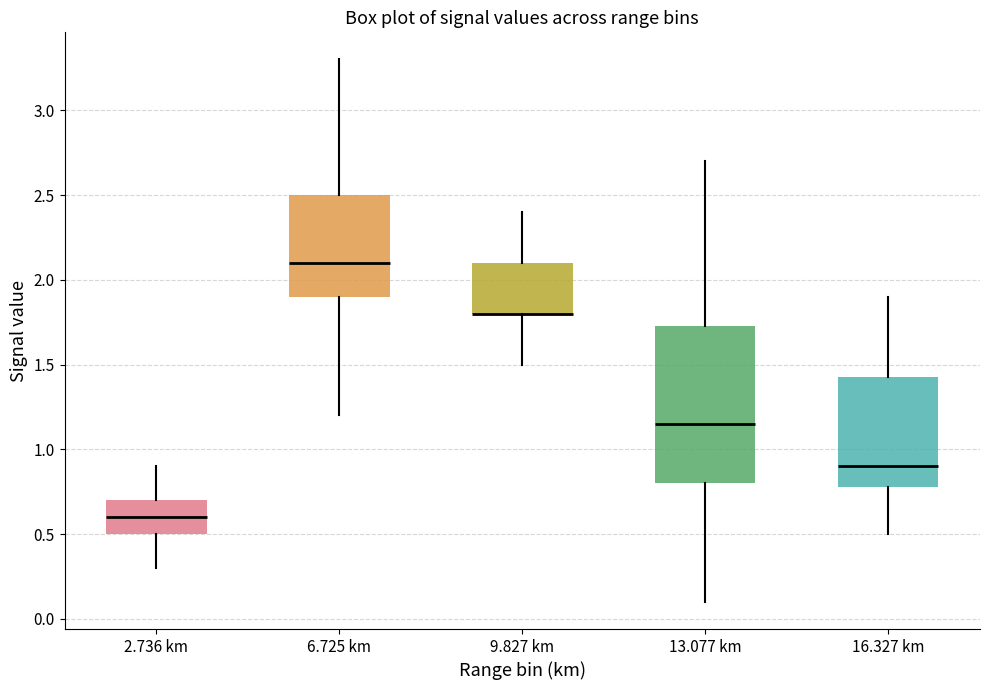

Where is the upper edge of the box for 16.327 km on the y-axis? The values are not printed on the chart, so give them approximately, as read against the axis.

1.45